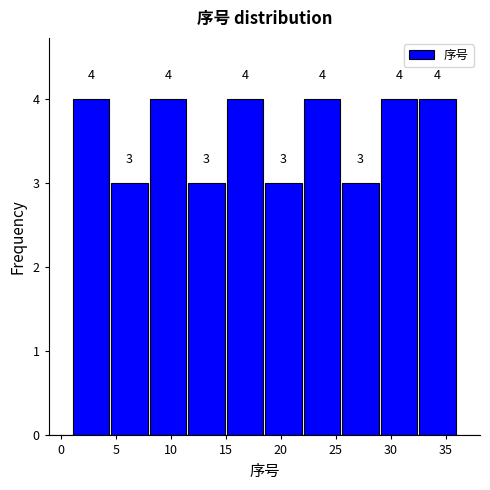

How tall is the bar that spans 22.0 to 25.5 on the x-axis?

4